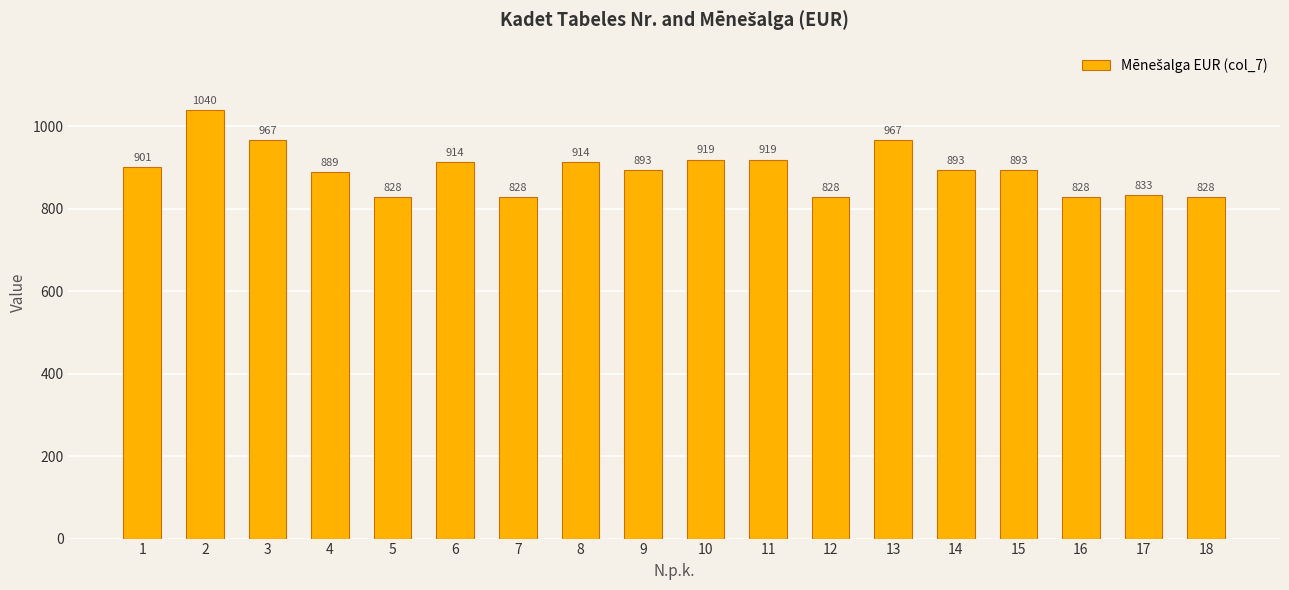

How many data points are less than 893?

7